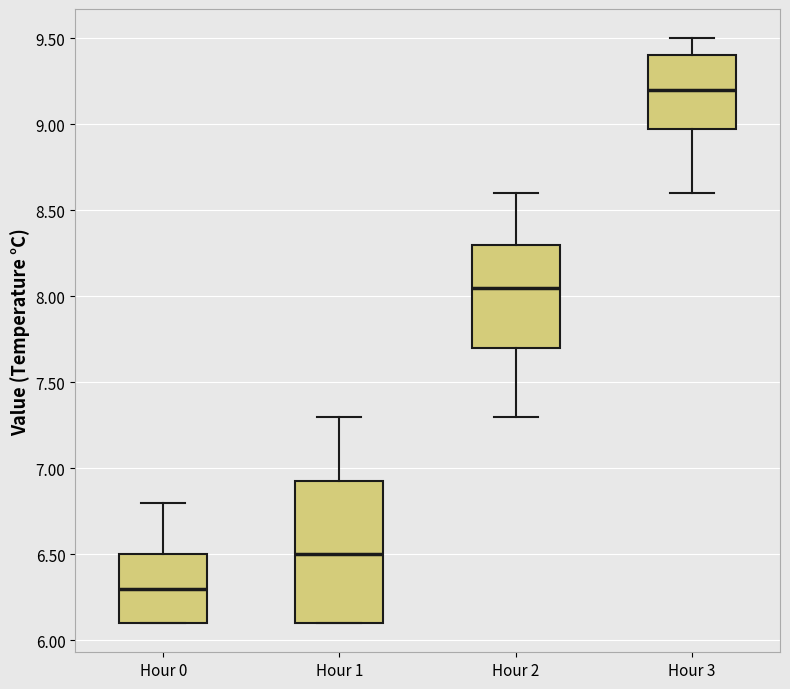

Reading left to right, read every box against the y-axis: the position of its median line, the range the box covers, and the ends of its whiskers. The values are not printed on the chart, so give them approximately, as read against the axis.

Hour 0: median 6.30, box 6.10 to 6.50, whiskers 6.10 to 6.80
Hour 1: median 6.50, box 6.10 to 6.95, whiskers 6.10 to 7.30
Hour 2: median 8.05, box 7.70 to 8.30, whiskers 7.30 to 8.60
Hour 3: median 9.20, box 9.00 to 9.40, whiskers 8.60 to 9.50